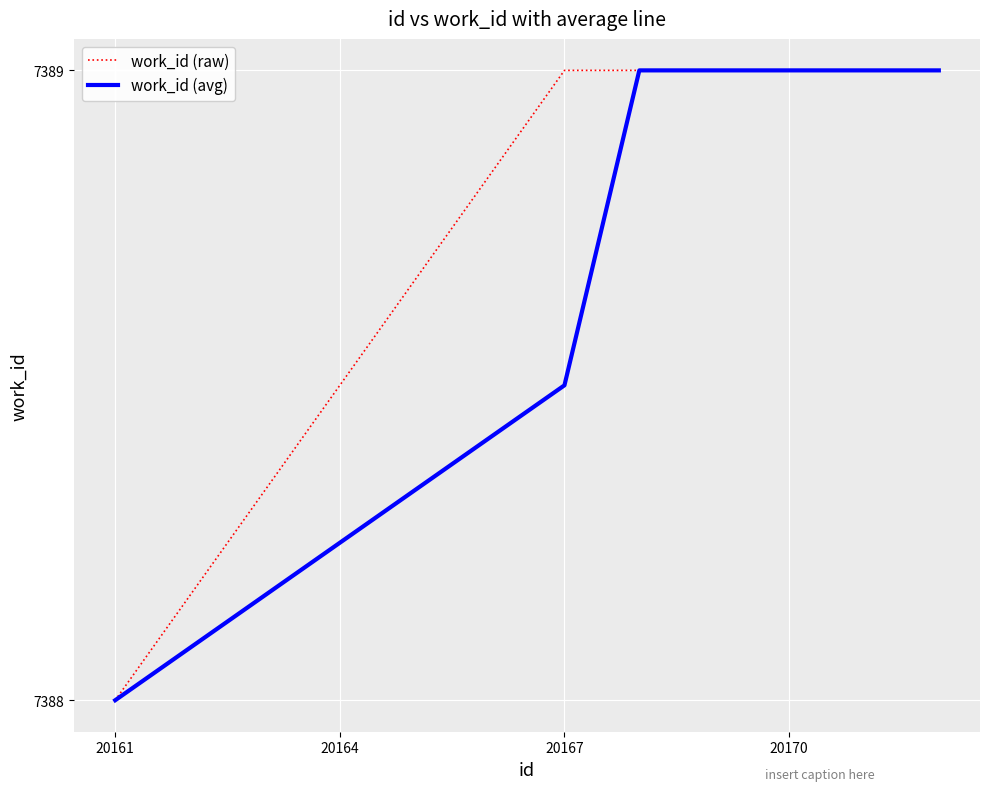

What is the maximum value for work_id (raw)?

7389.0